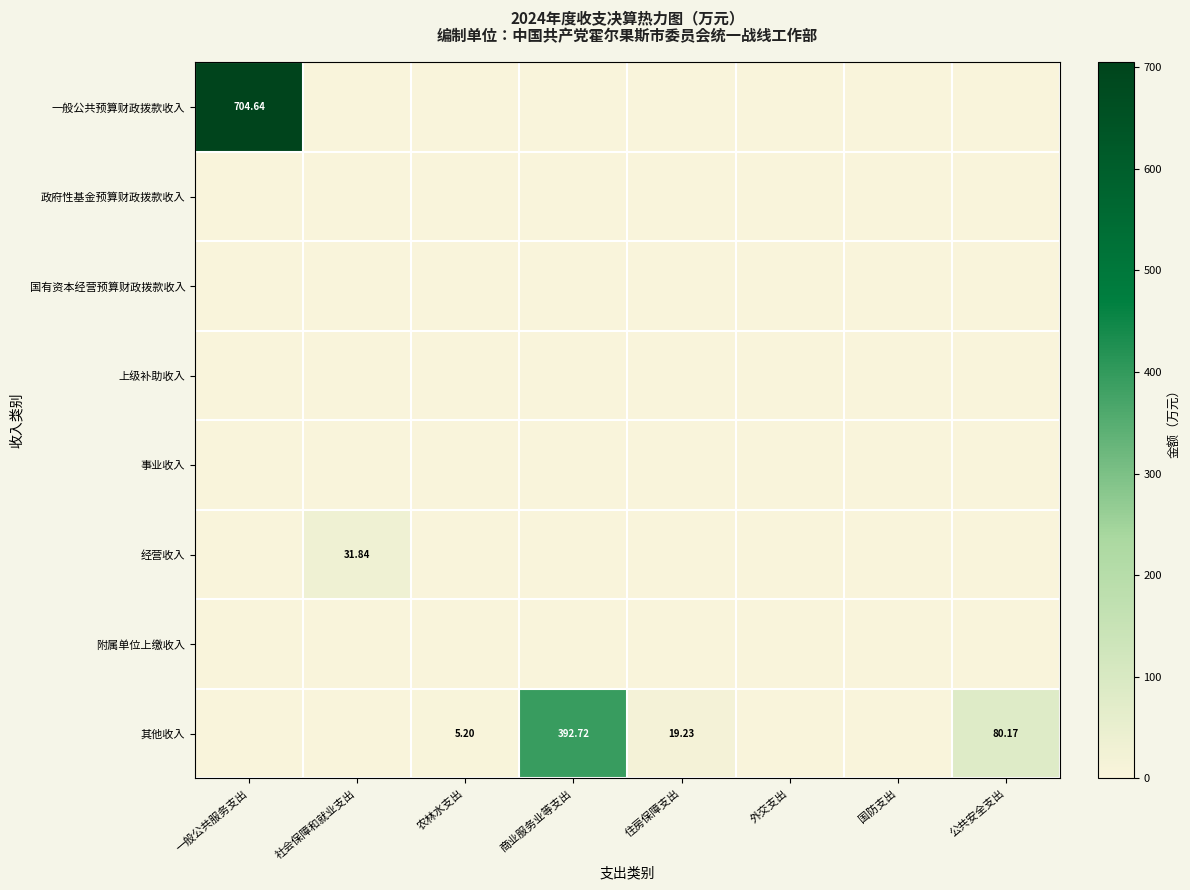

What is the total value across all series at 公共安全支出?

80.2